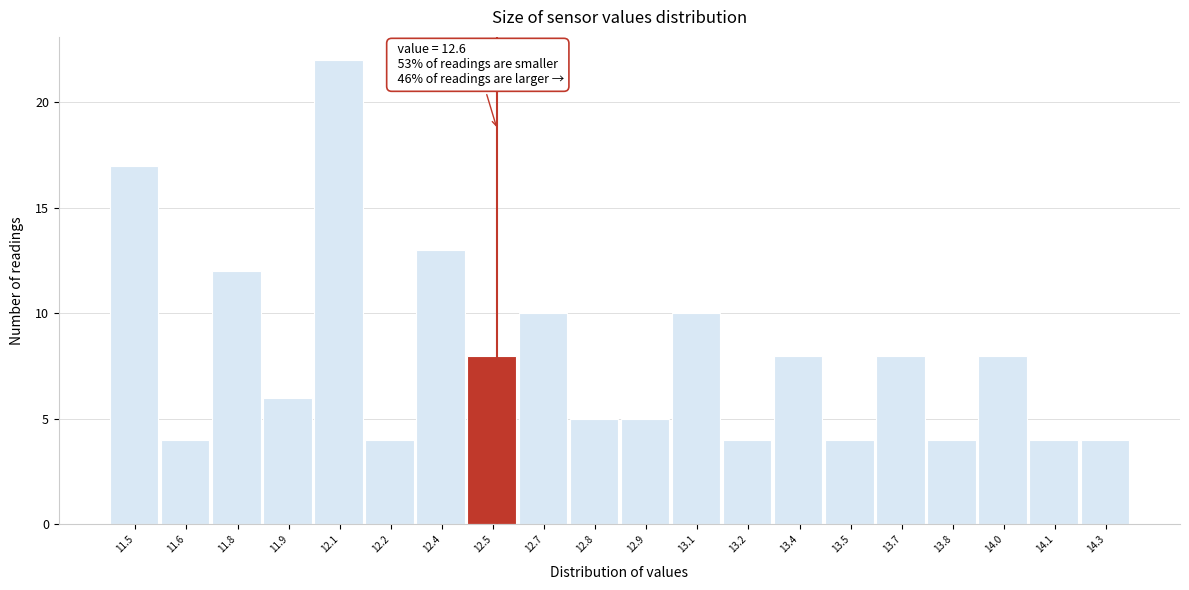

Reading left to right, transcribe all the data shown in this chart.

11.5=17	11.6=4	11.8=12	11.9=6	12.1=22	12.2=4	12.4=13	12.5=8	12.7=10	12.8=5	12.9=5	13.1=10	13.2=4	13.4=8	13.5=4	13.7=8	13.8=4	14.0=8	14.1=4	14.3=4